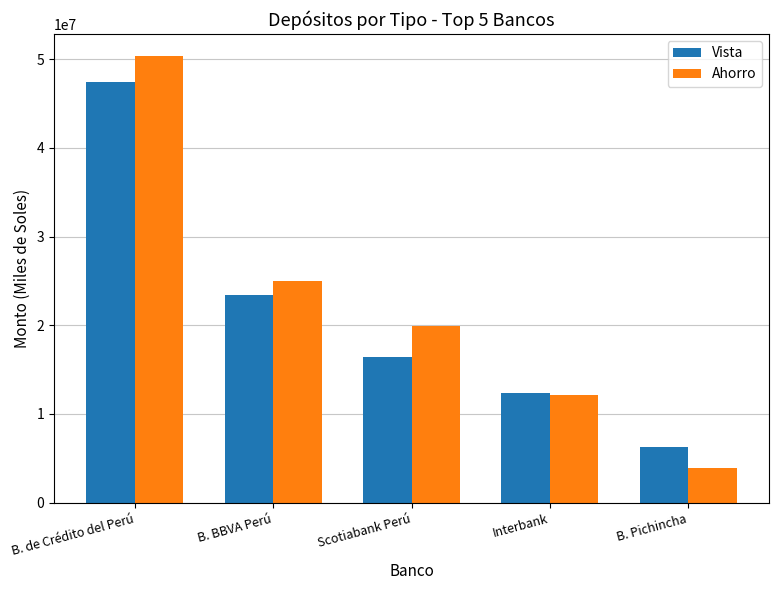

The Vista series shows 16466600.5 at Scotiabank Perú. True or false?

True